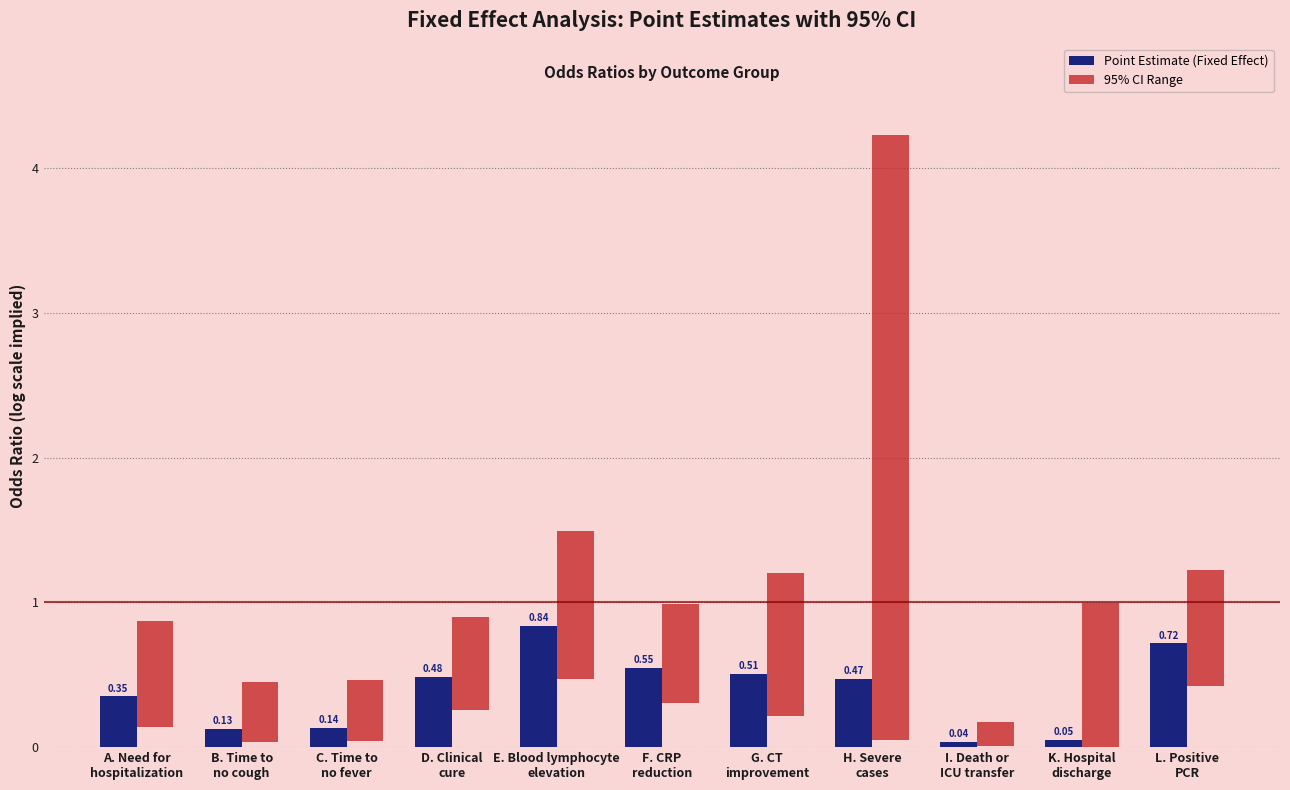

What is the difference between the 95% CI Range values at E. Blood lymphocyte
elevation and B. Time to
no cough?

0.6